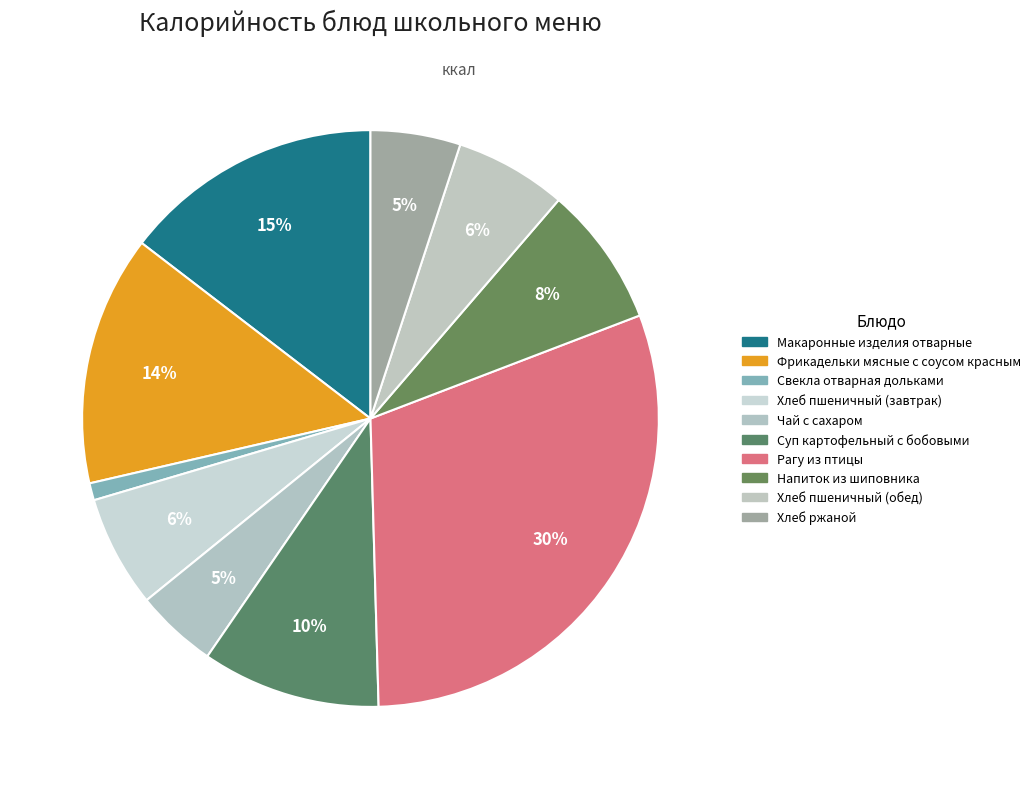

Which category has the smallest portion of the pie?

Свекла отварная дольками